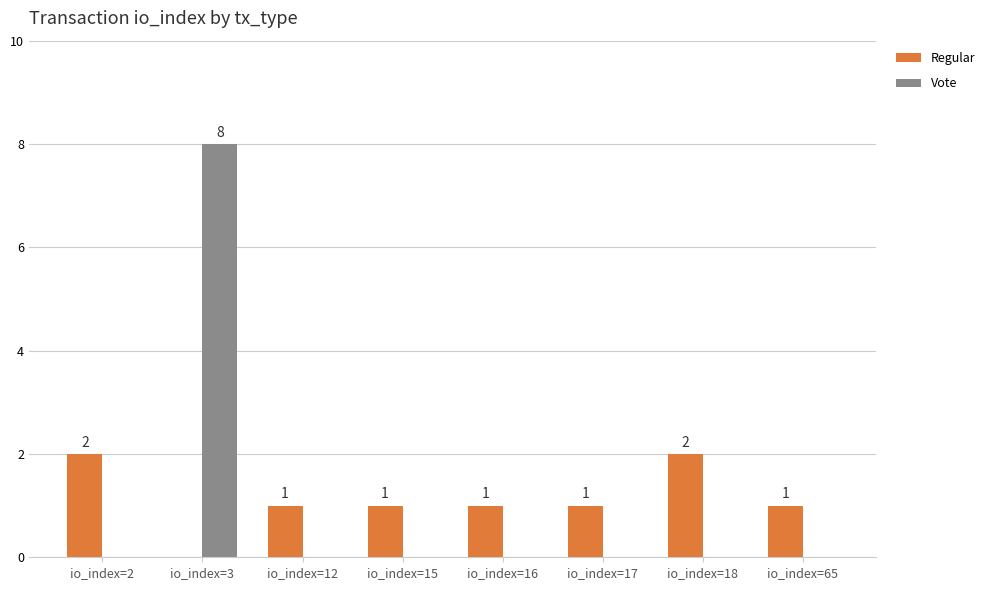

Which series has the largest total across all categories?

Regular